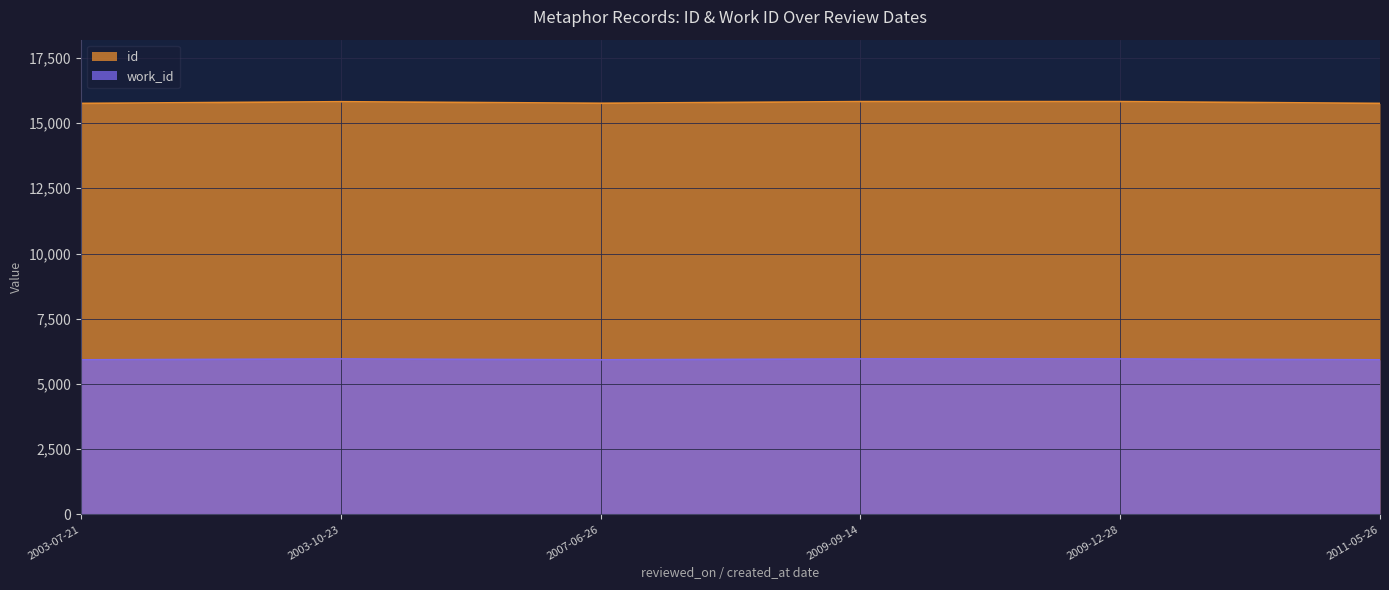

What position from the left is 2003-10-23?

2